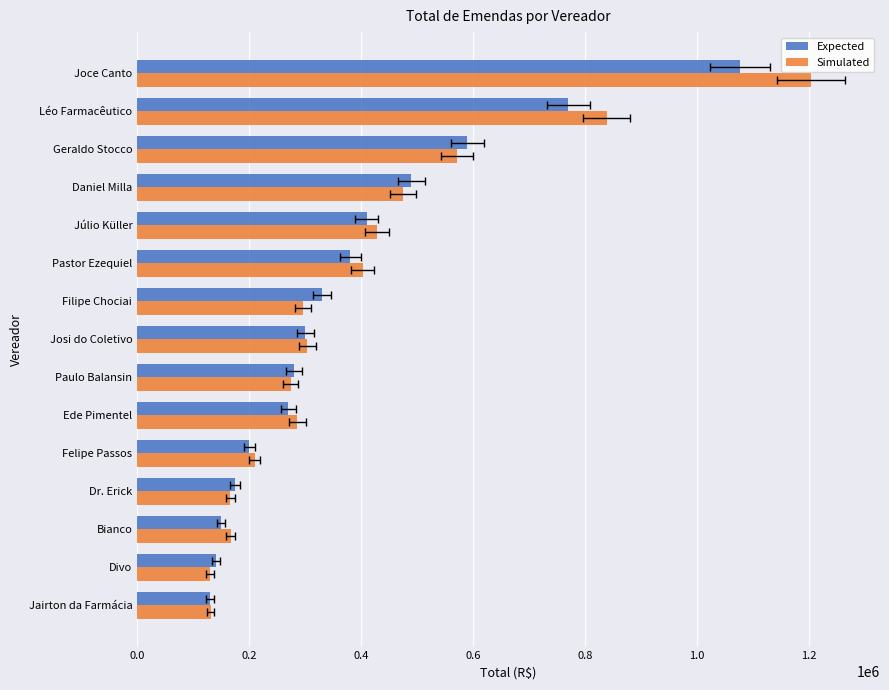

Reading left to right, extract all data points from this chart.

Expected: 130000.0	141000.0	150000.0	175000.0	200000.0	270000.0	280000.0	300000.0	330000.0	381000.0	410000.0	490000.0	590000.0	770000.0	1076496.0
Simulated: 131013.7	130210.2	166875.3	166568.4	209749.0	286374.5	274299.0	304008.2	296385.2	402576.6	427861.8	474874.3	572065.8	839127.1	1203553.9